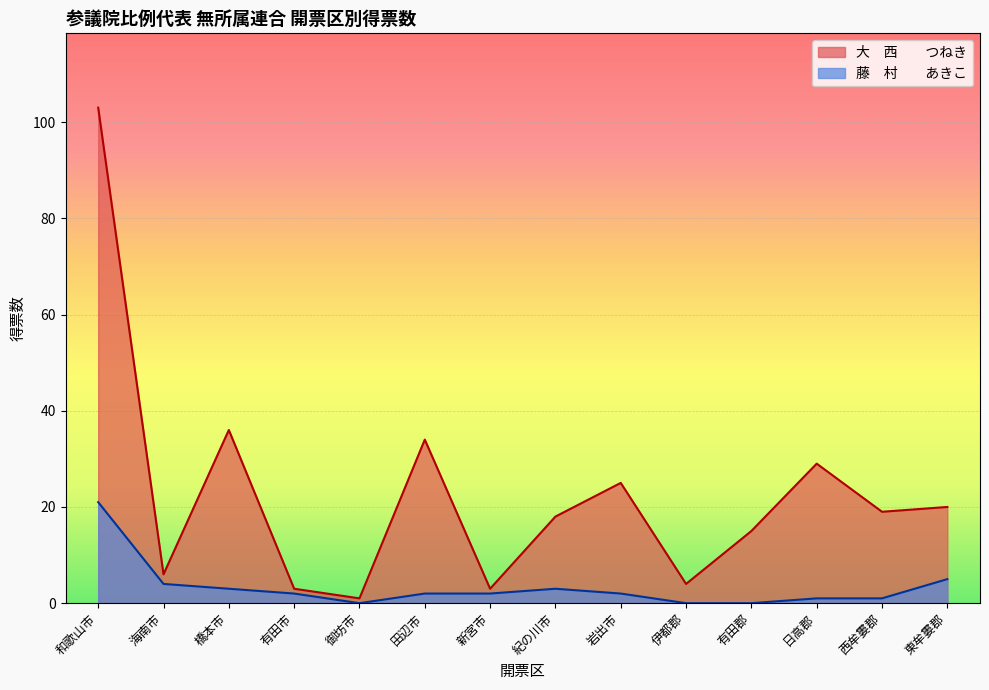

Which category has the lowest value in the 大　西　　つねき series?

御坊市